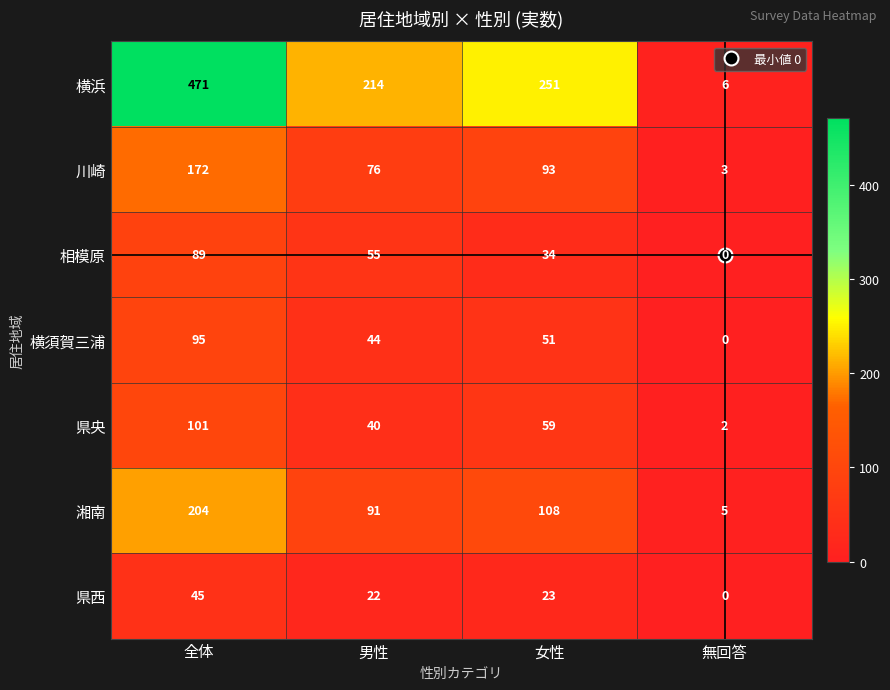

What is the sum of all 湘南 values?

408